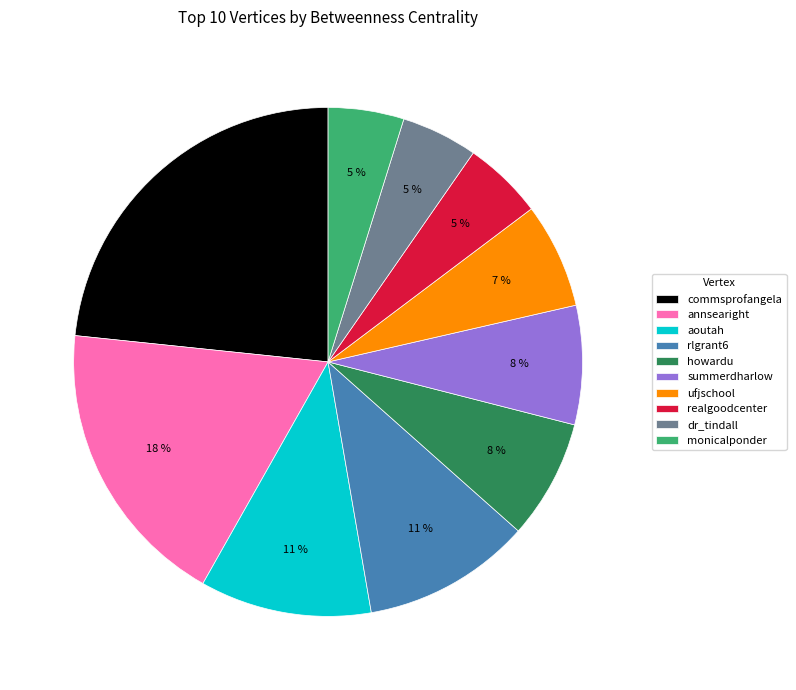

Is the sum of howardu and commsprofangela greater than half?

No